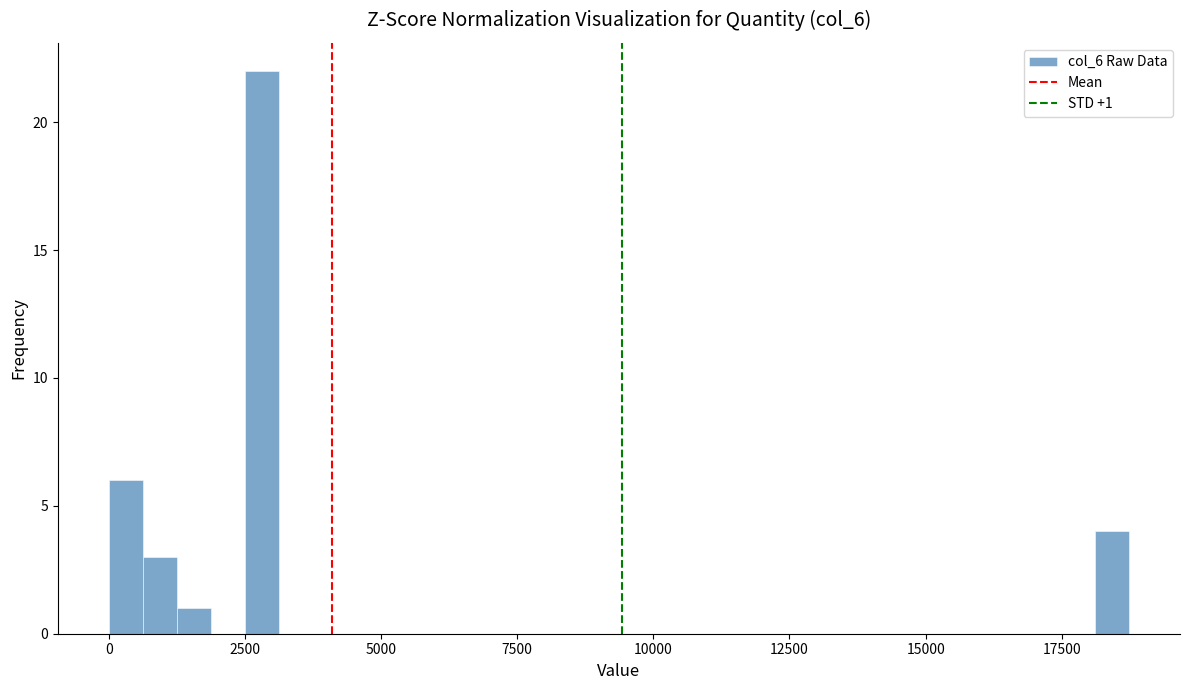

Read against the x-axis, roughly where is the centre of the tallest bar?

3000